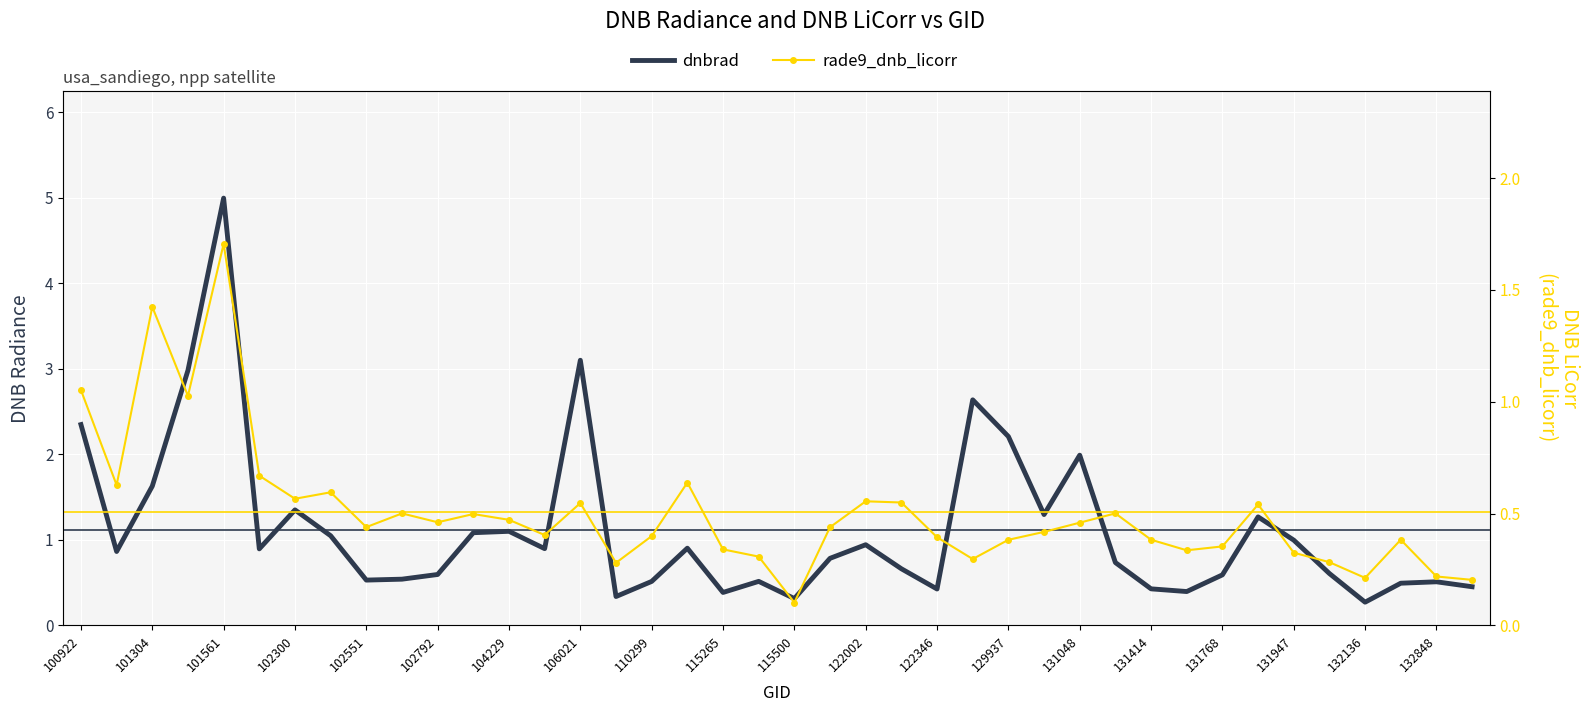

How many series are shown in this chart?

2